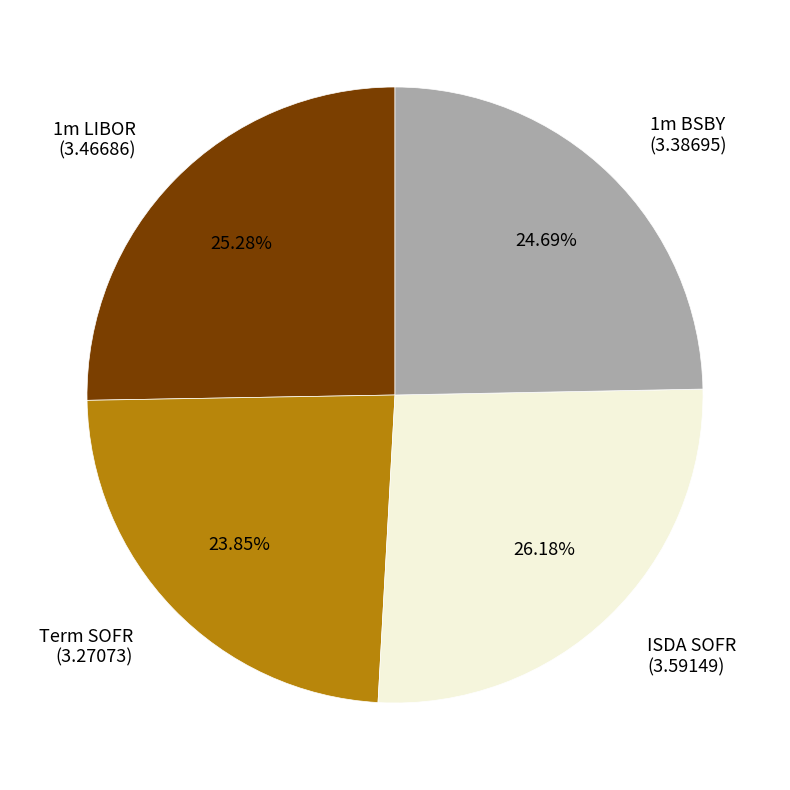

Rank the categories by value from lowest to highest.

Term SOFR, 1m BSBY, 1m LIBOR, ISDA SOFR